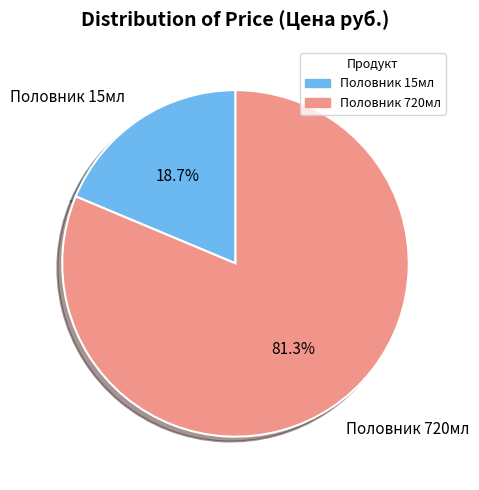

To the nearest percent, what is the difference between the largest and smallest slice percentages?

63%